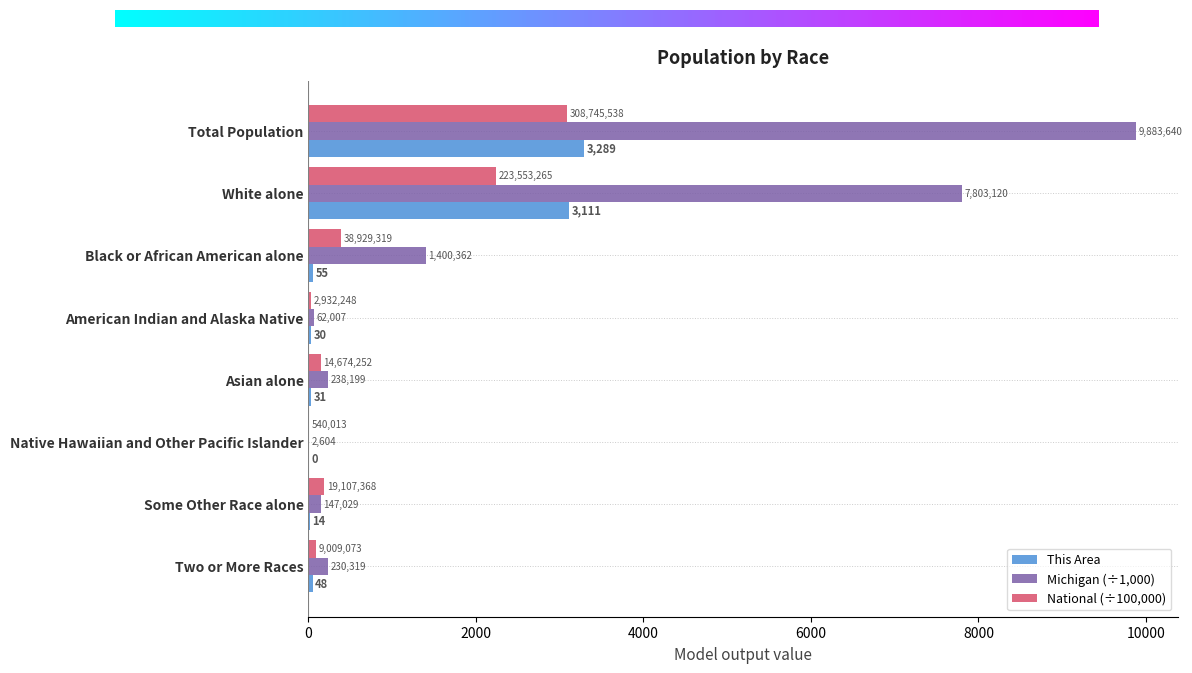

Reading left to right, list all the values displayed in this chart.

This Area: 3289.0	3111.0	55.0	30.0	31.0	0.0	14.0	48.0
Michigan: 9883.6	7803.1	1400.4	62.0	238.2	2.6	147.0	230.3
National: 3087.5	2235.5	389.3	29.3	146.7	5.4	191.1	90.1